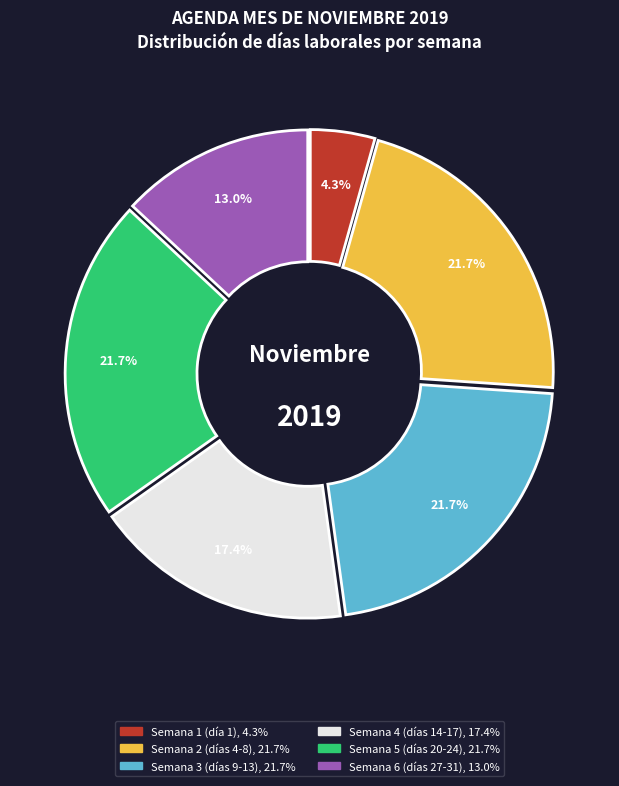

Does any single category account for the majority?

No